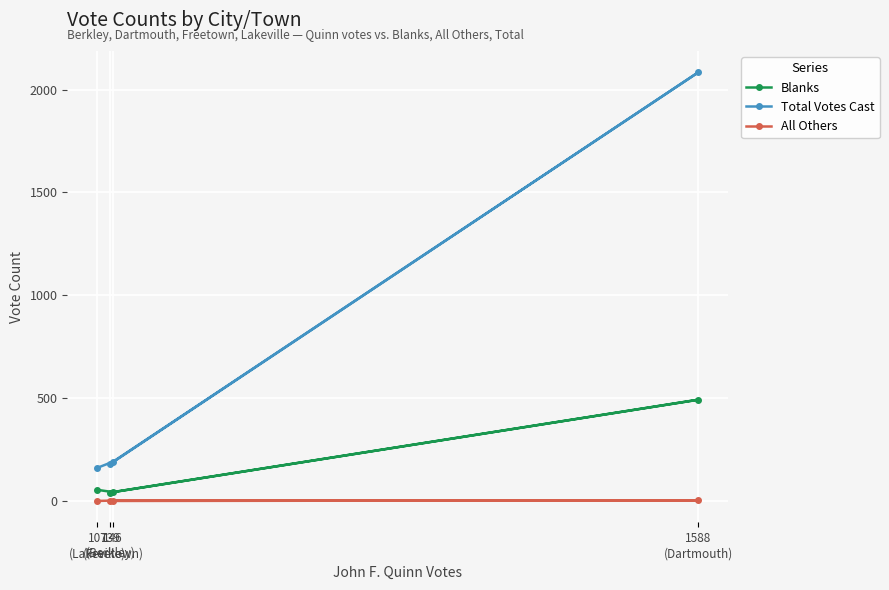

Between 1588
(Dartmouth) and 107
(Lakeville), which is larger?

1588
(Dartmouth)